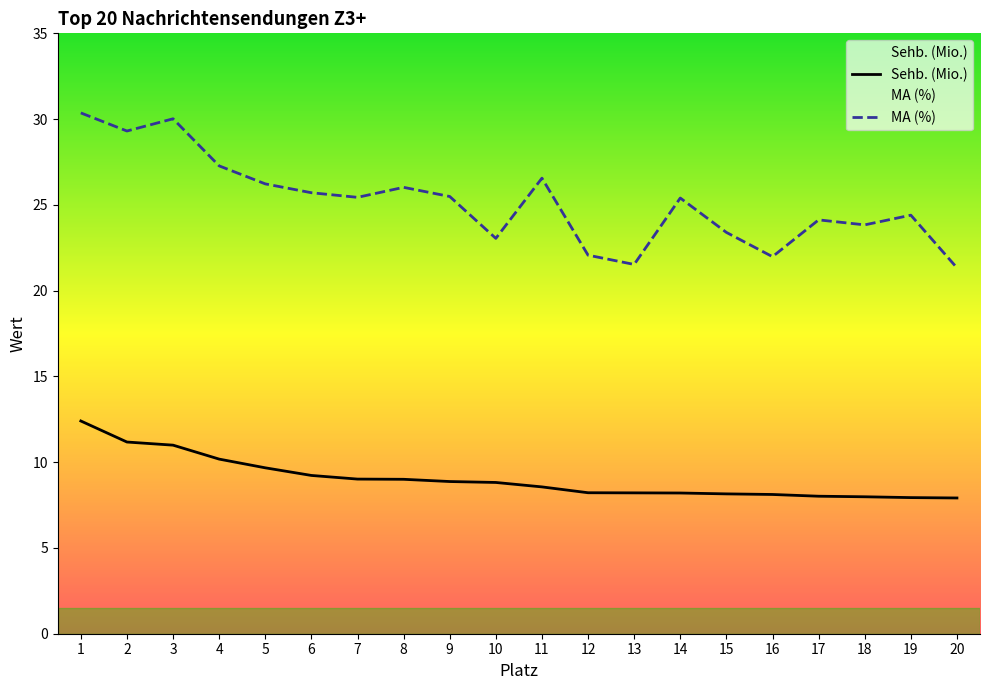

What is the sum of all MA (%) values?

503.5